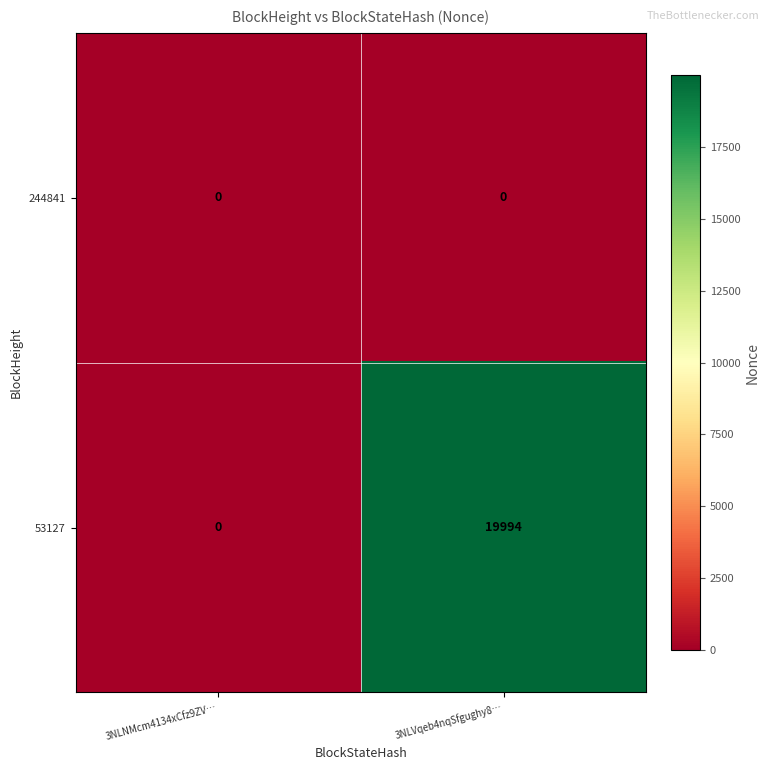

Which series has the largest range (max minus min)?

53127